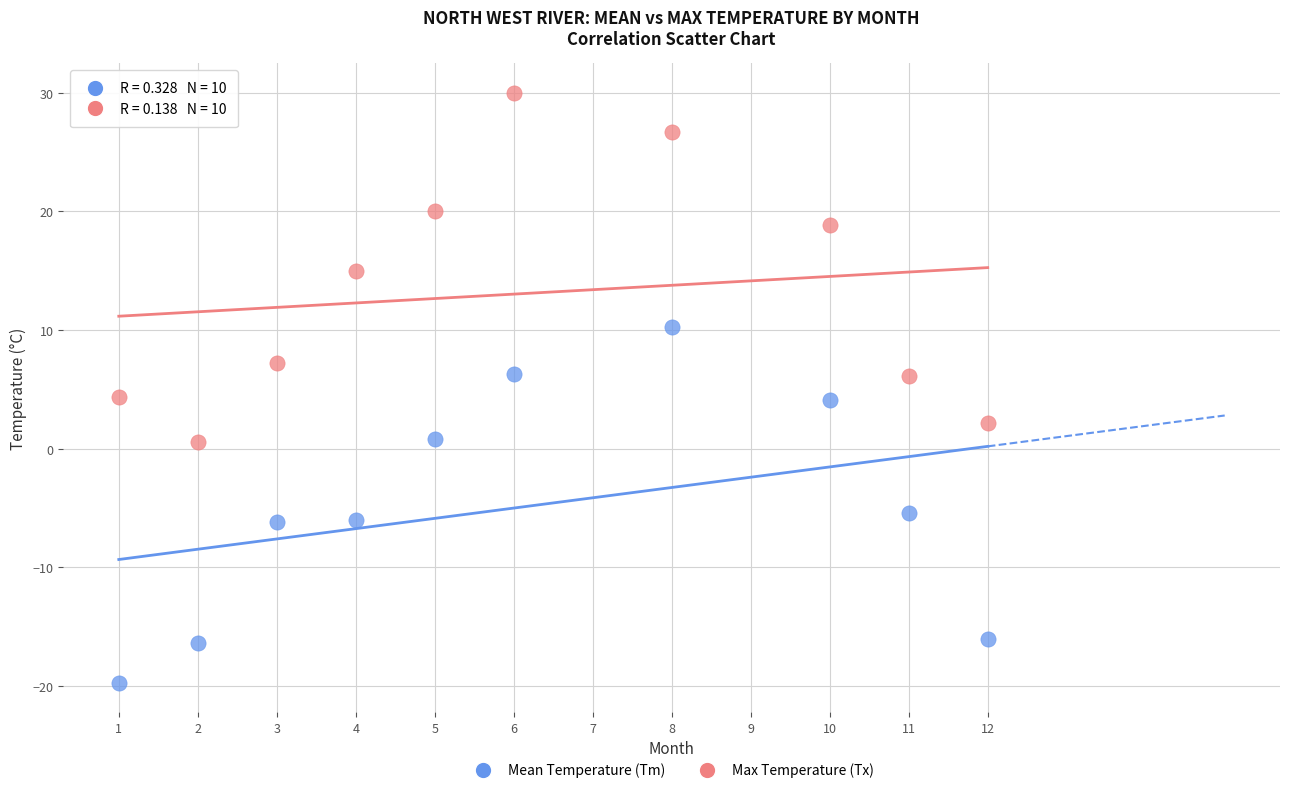

Which series reaches the minimum Y coordinate?

Mean Temperature (Tm)